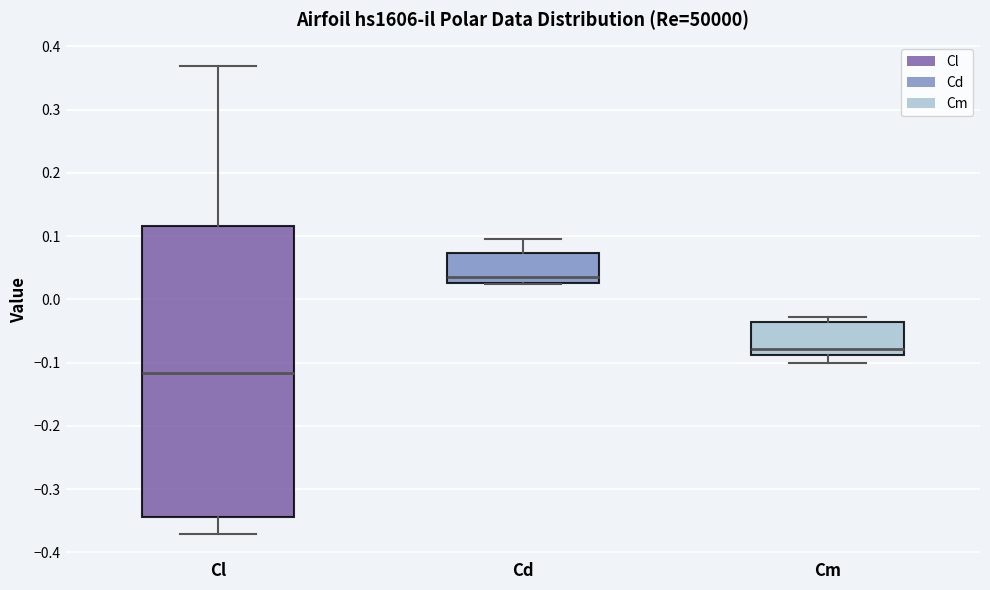

Which box's median line is the lowest?

Cl